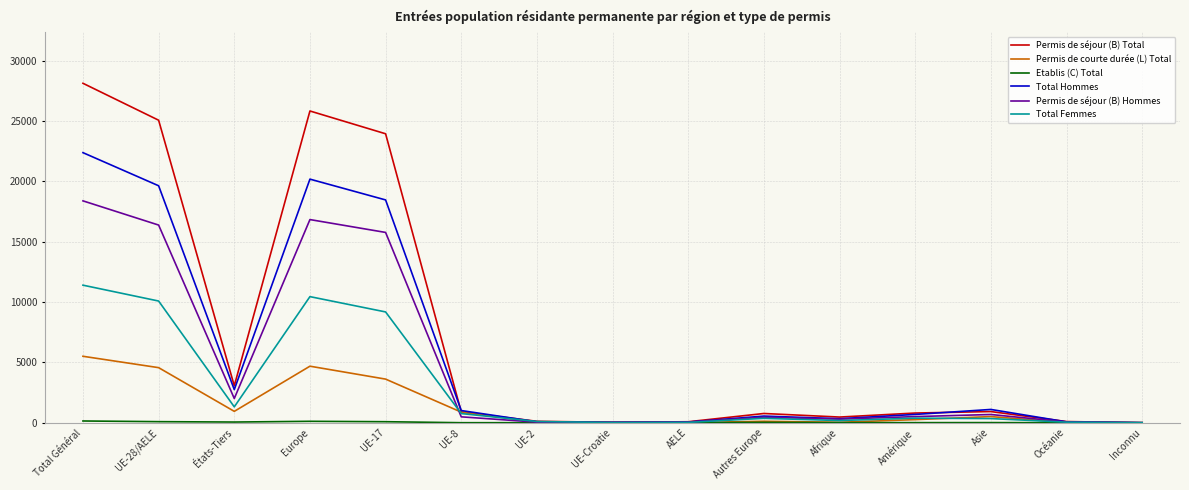

Which series has the largest total across all categories?

Permis de séjour (B) Total